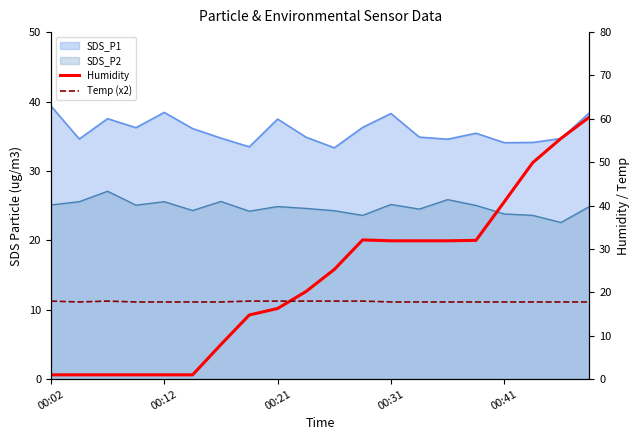

At which category does the chart reach its minimum across all series?

00:02